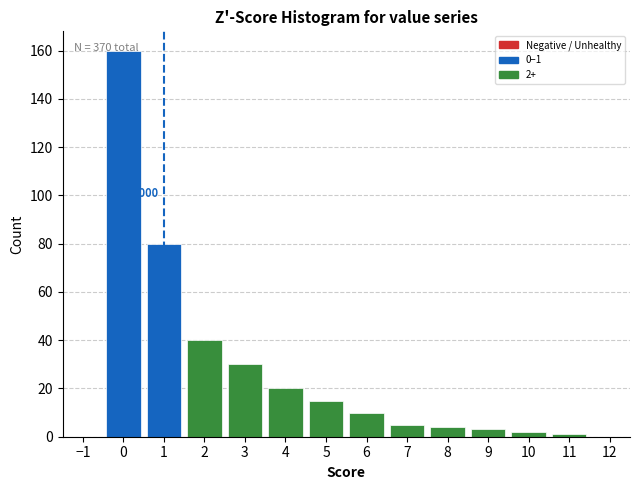

Over which range of the x-axis is the bar tallest?

-0.5 to 0.5